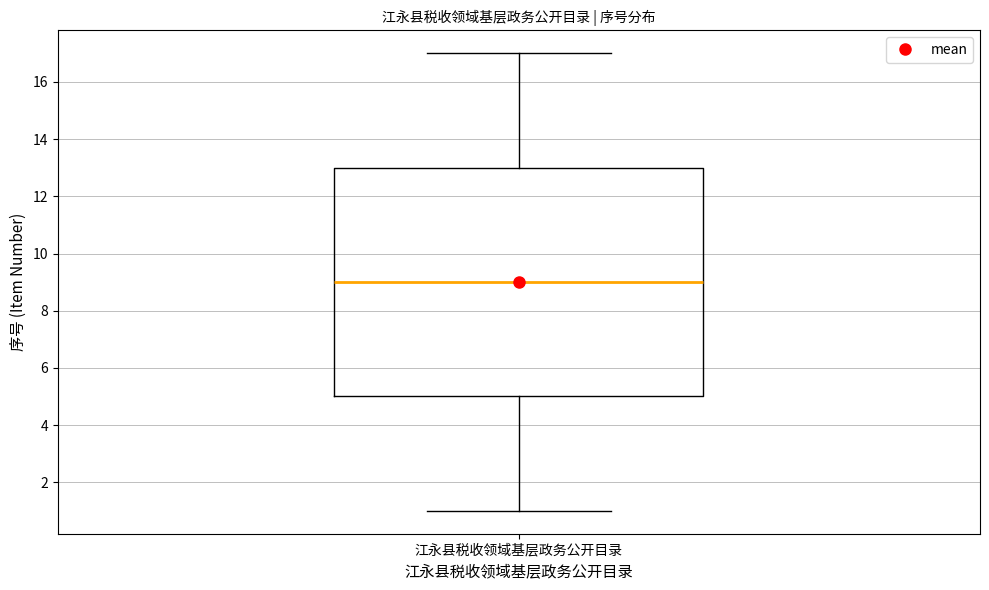

Where does the lower whisker of the box for 江永县税收领域基层政务公开目录 end on the y-axis? The values are not printed on the chart, so give them approximately, as read against the axis.

1